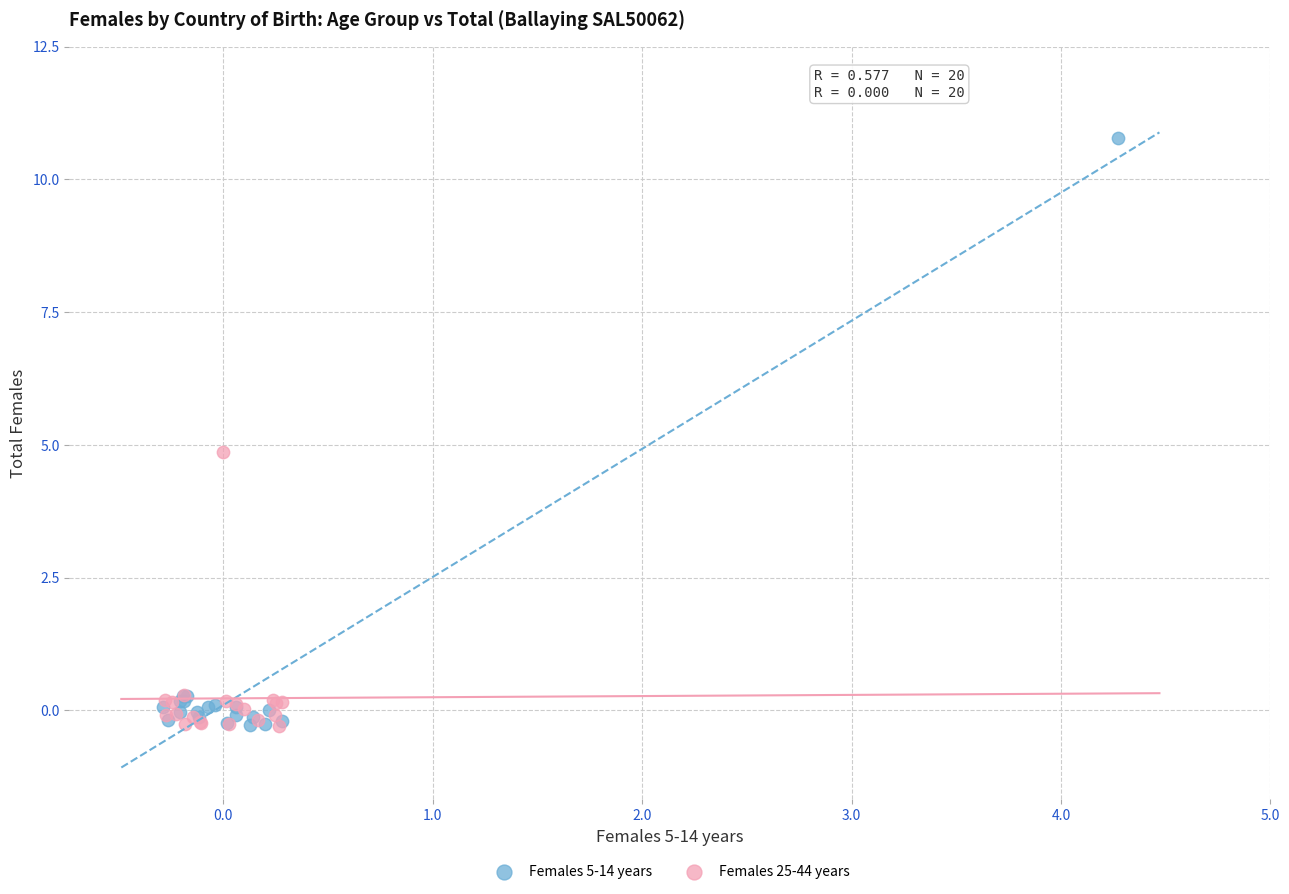

Which series contains the highest Y value?

Females 5-14 years